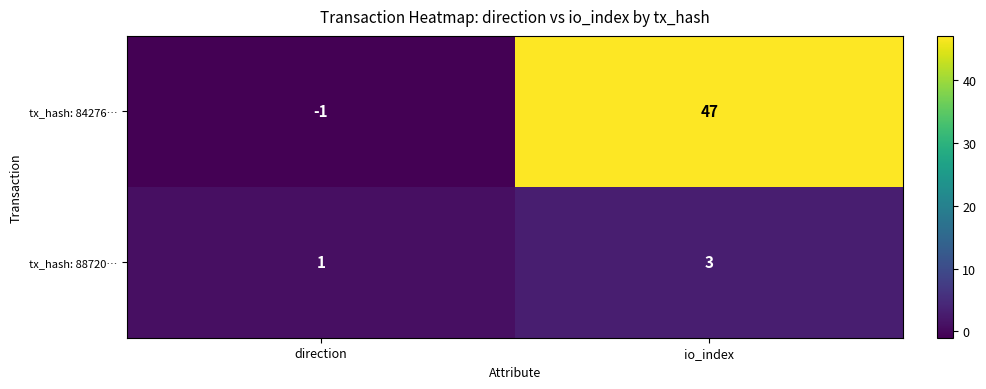

At which label does tx_hash: 88720… reach its peak?

io_index